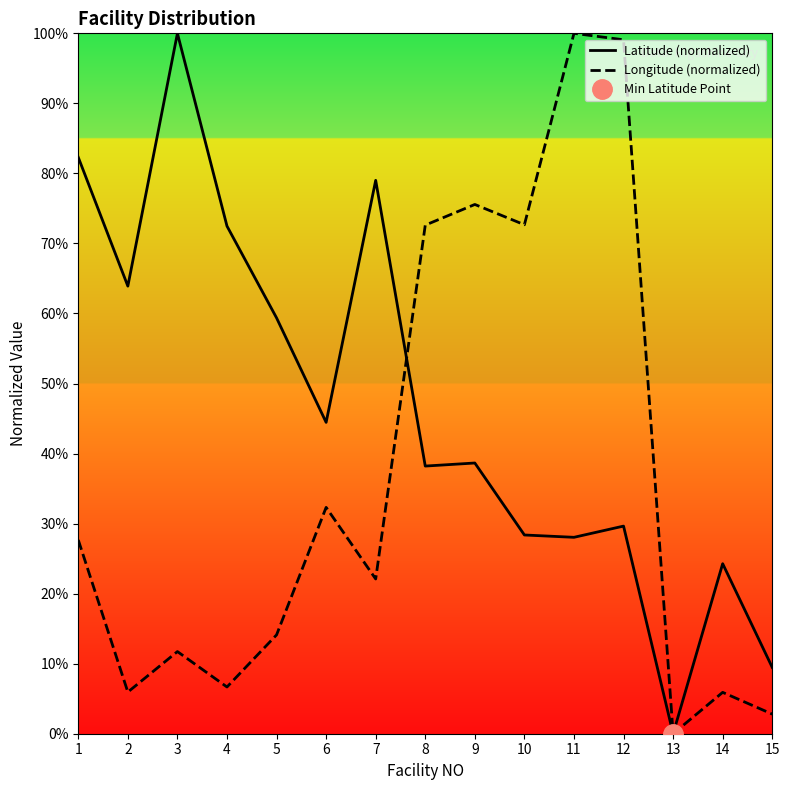

Rank the categories by Longitude (normalized) value from lowest to highest.

13, 15, 14, 2, 4, 3, 5, 7, 1, 6, 8, 10, 9, 12, 11